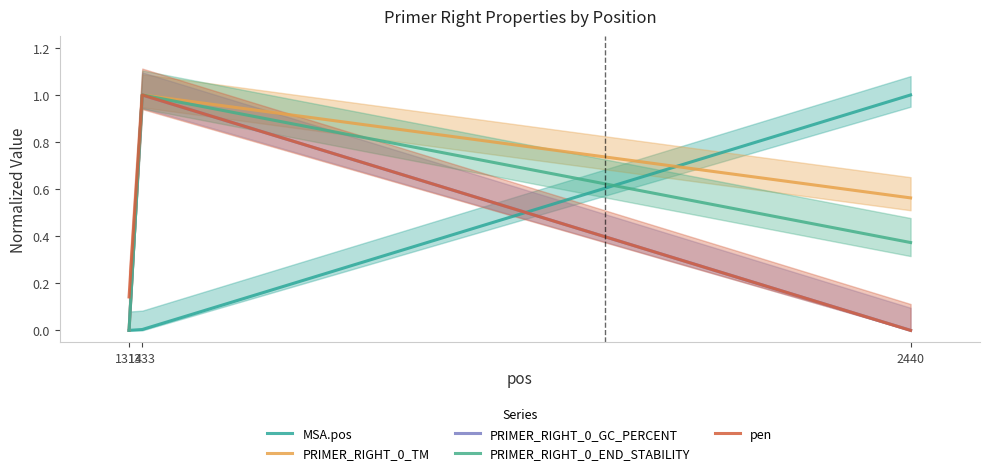

What is the average value of the PRIMER_RIGHT_0_END_STABILITY series?

0.5